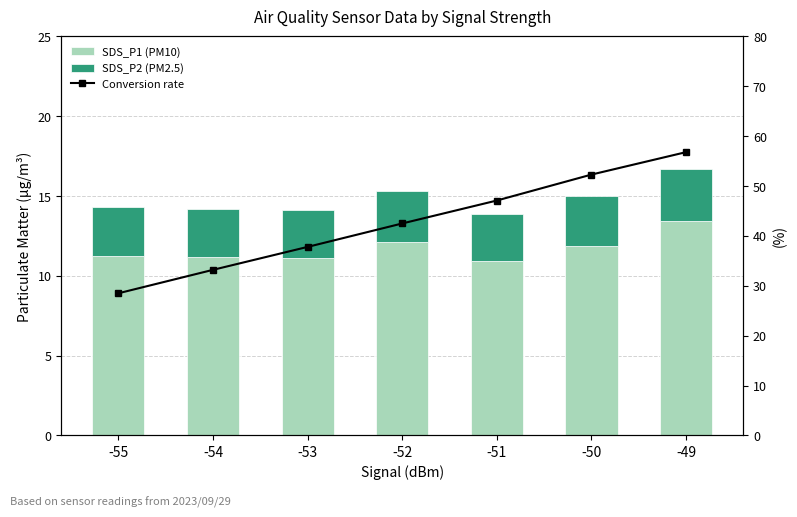

What is the value of the Conversion rate bar at the 5th from the left?

47.1